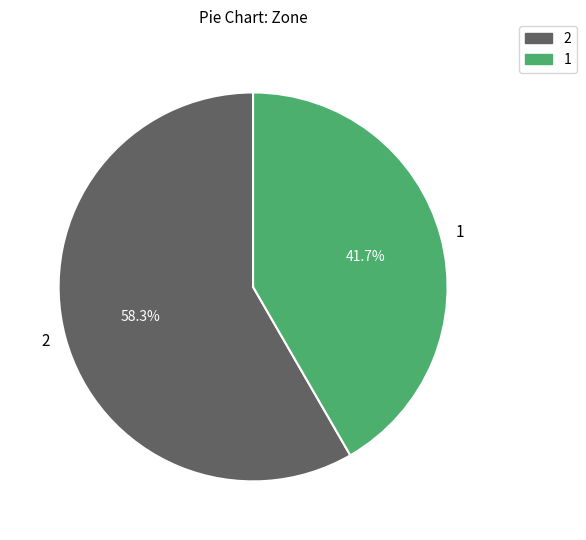

To the nearest percent, what portion does 2 represent?

58%